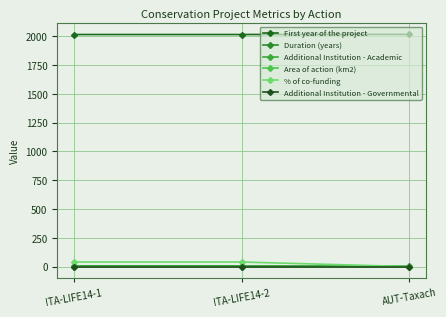

How many positive values does the % of co-funding series have?

2